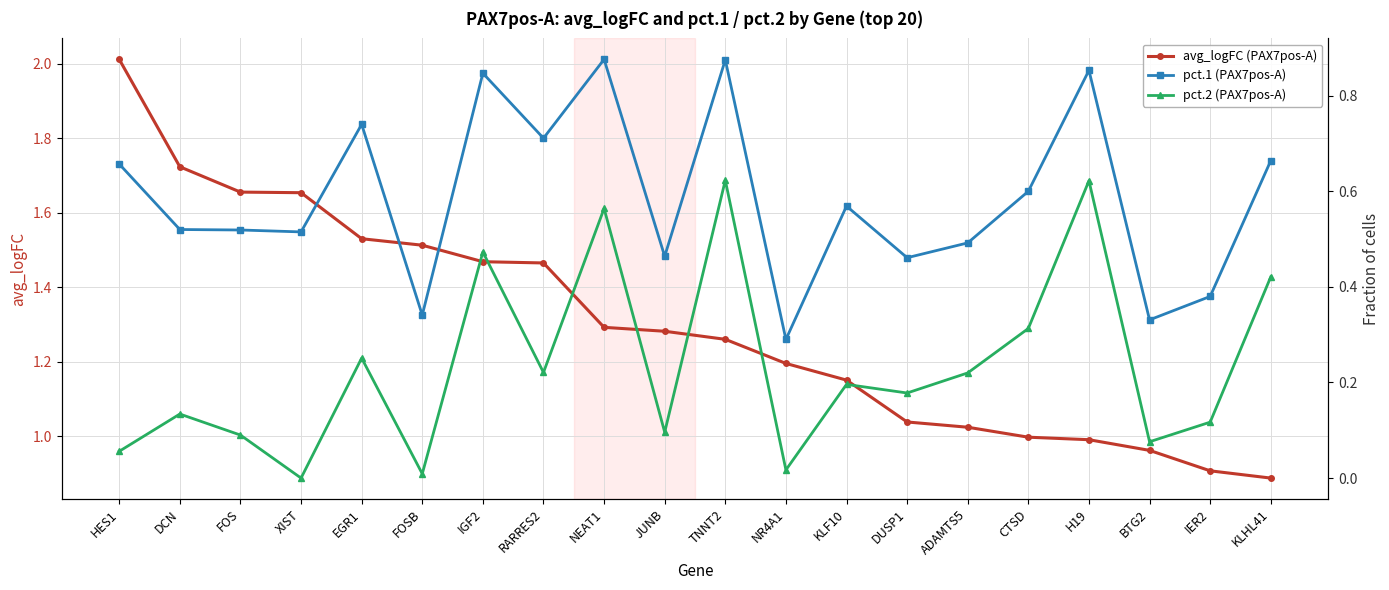

What is the value of the pct.1 (PAX7pos-A) point at the 12th from the left?

0.3